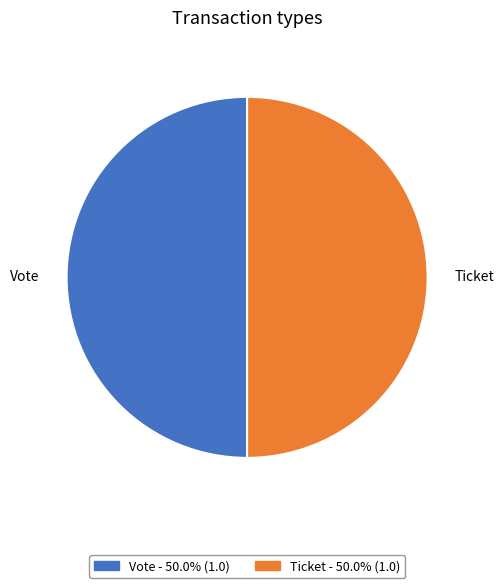

Combined, do Vote and Ticket account for over 50%?

Yes